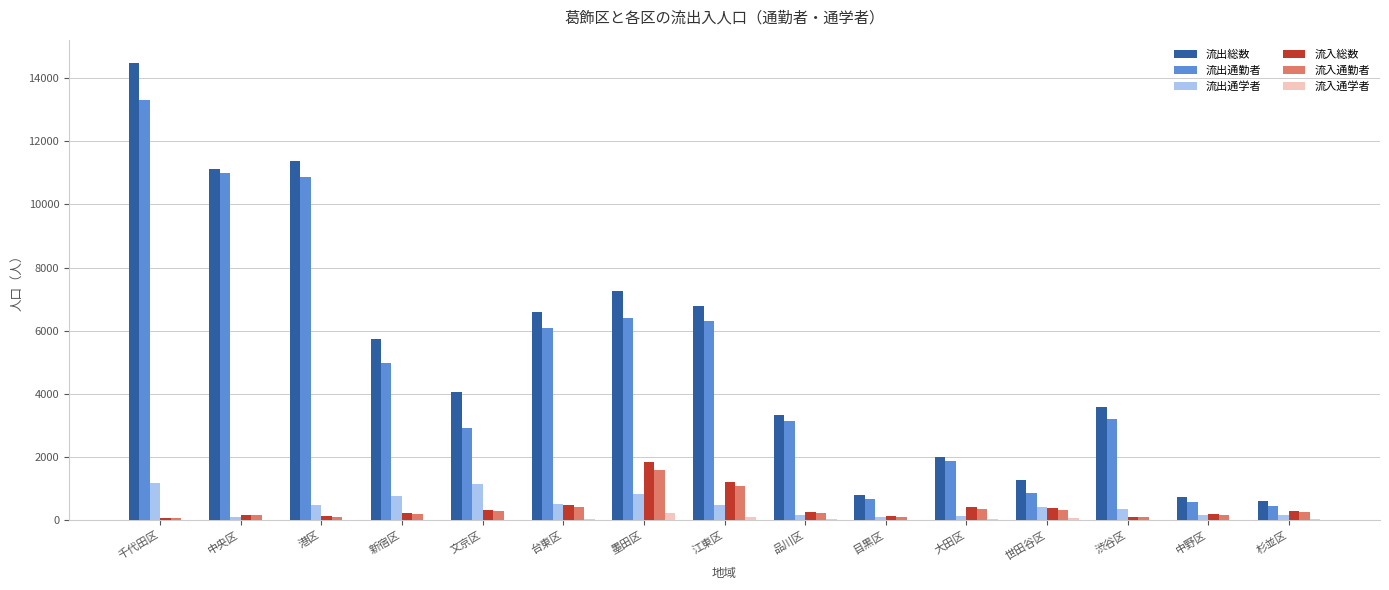

At which category is the sum across all series the highest?

千代田区